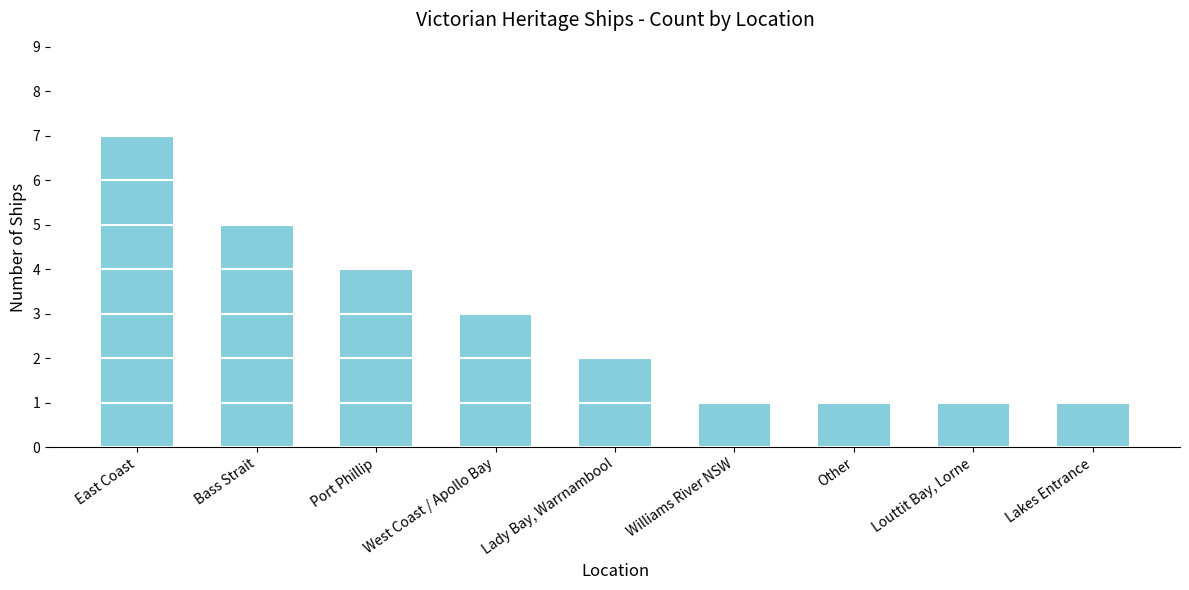

Which has a higher value, Williams River NSW or Lady Bay, Warrnambool?

Lady Bay, Warrnambool